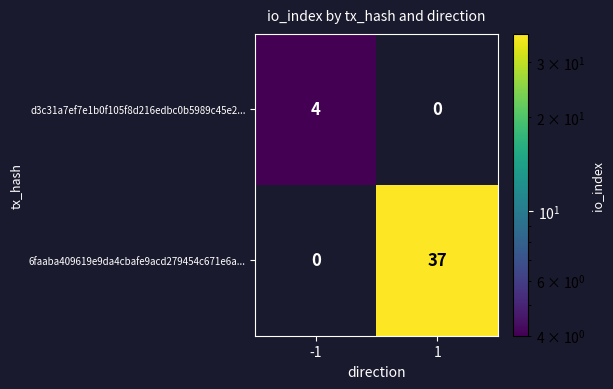

What is the sum of the 6faaba409619e9da4cbafe9acd279454c671e6a... values at 1 and -1?

37